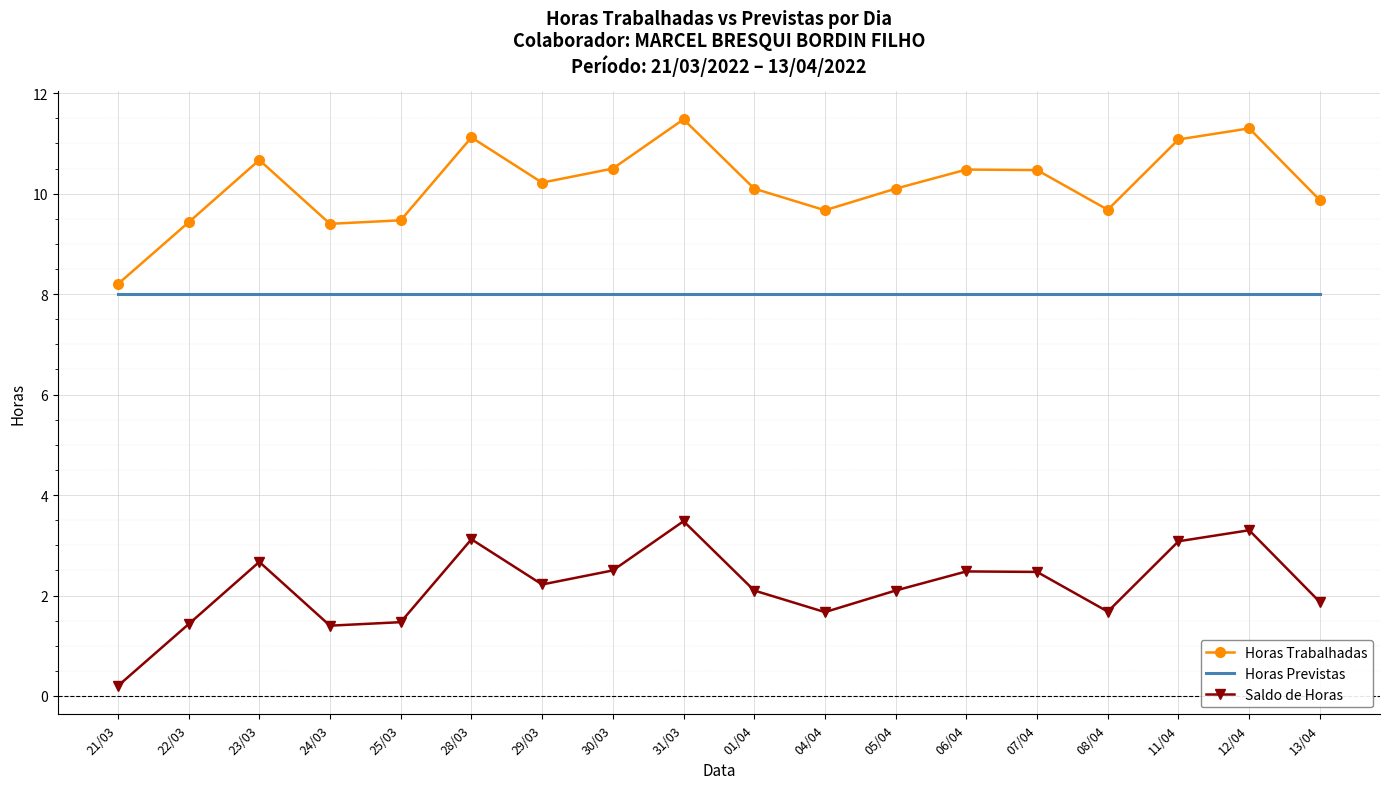

What are all the series names shown in the legend?

Horas Trabalhadas, Horas Previstas, Saldo de Horas